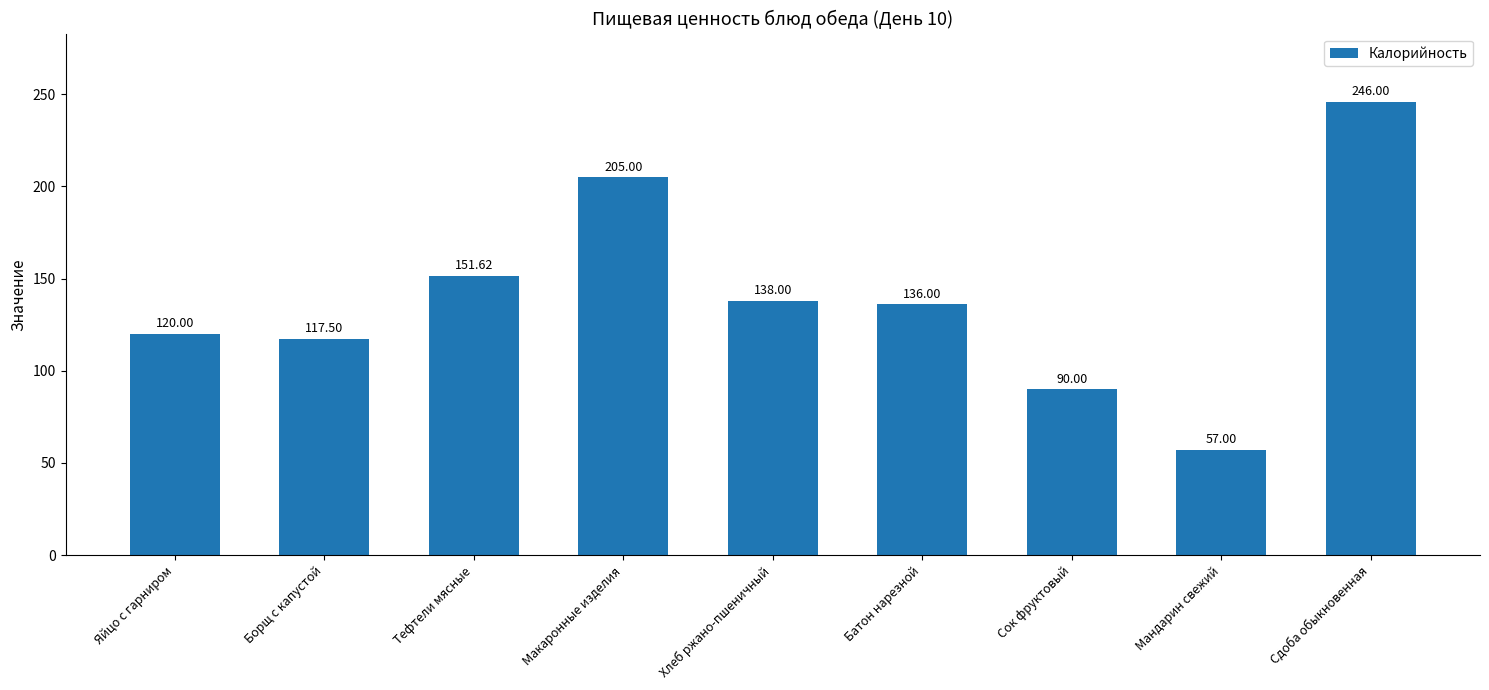

Are the bars grouped side by side (vs. stacked)?

No